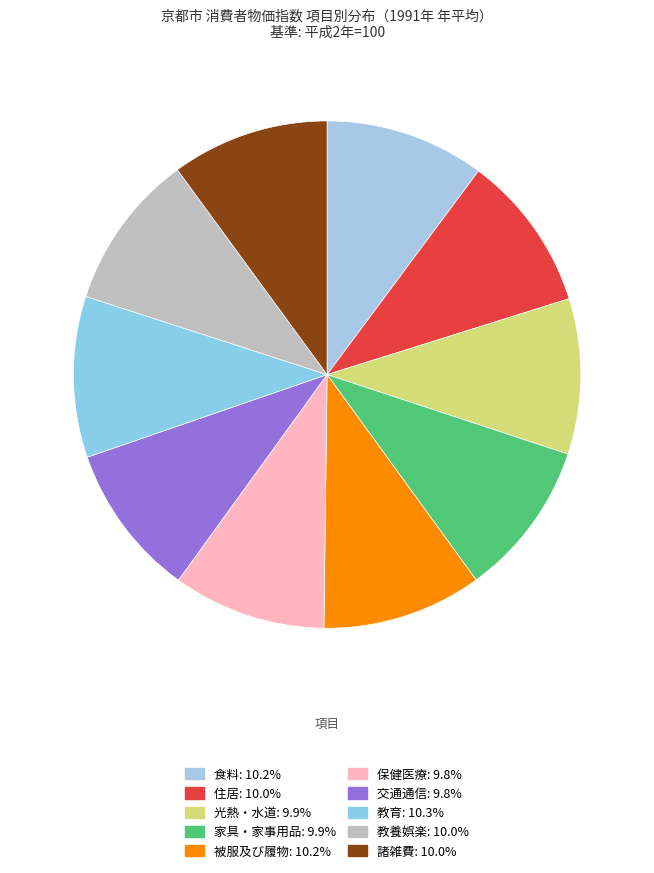

Does 教育 account for over 50% of the chart?

No